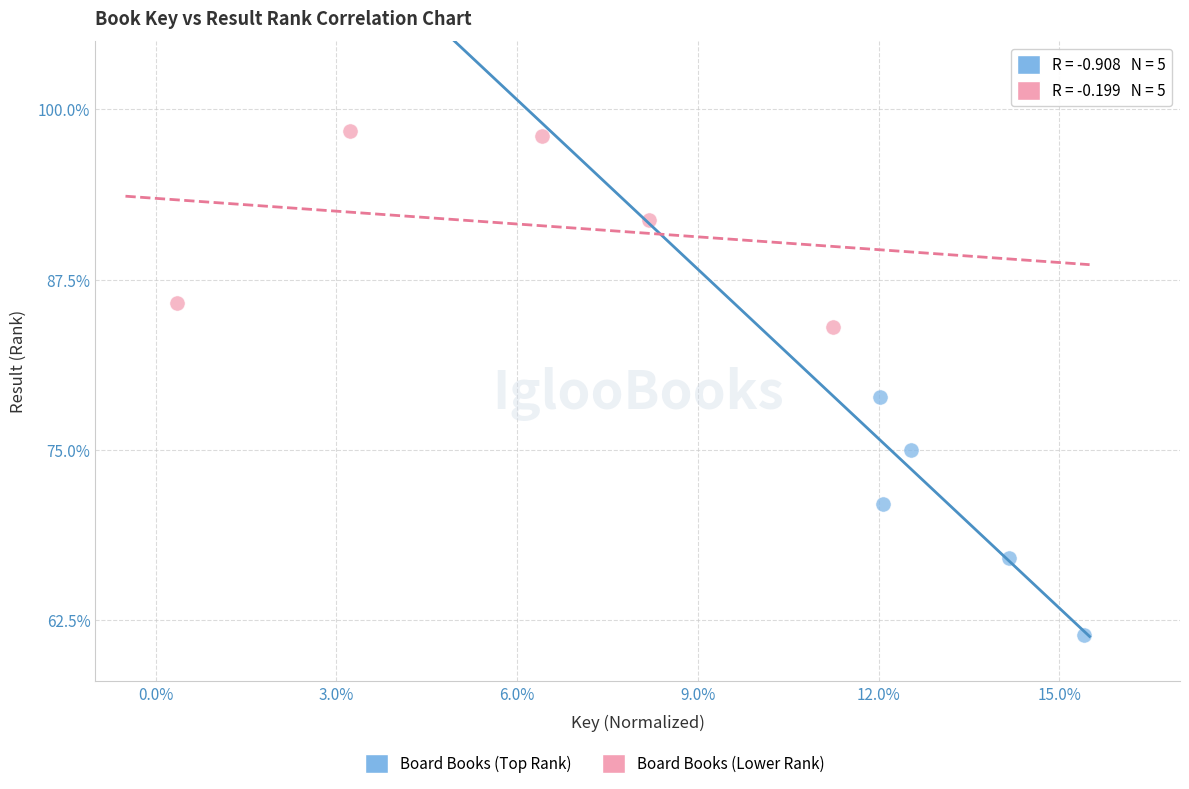

Which series has the widest spread of Y values?

Board Books (Top Rank)